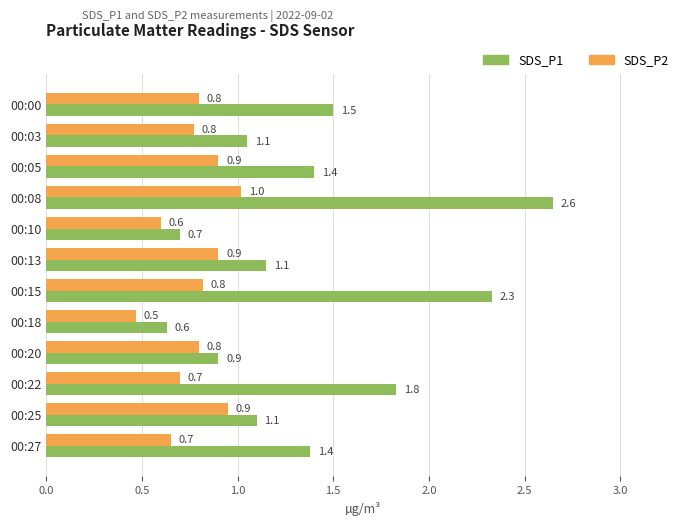

What is the difference between the highest and lowest values at 00:00?

0.7